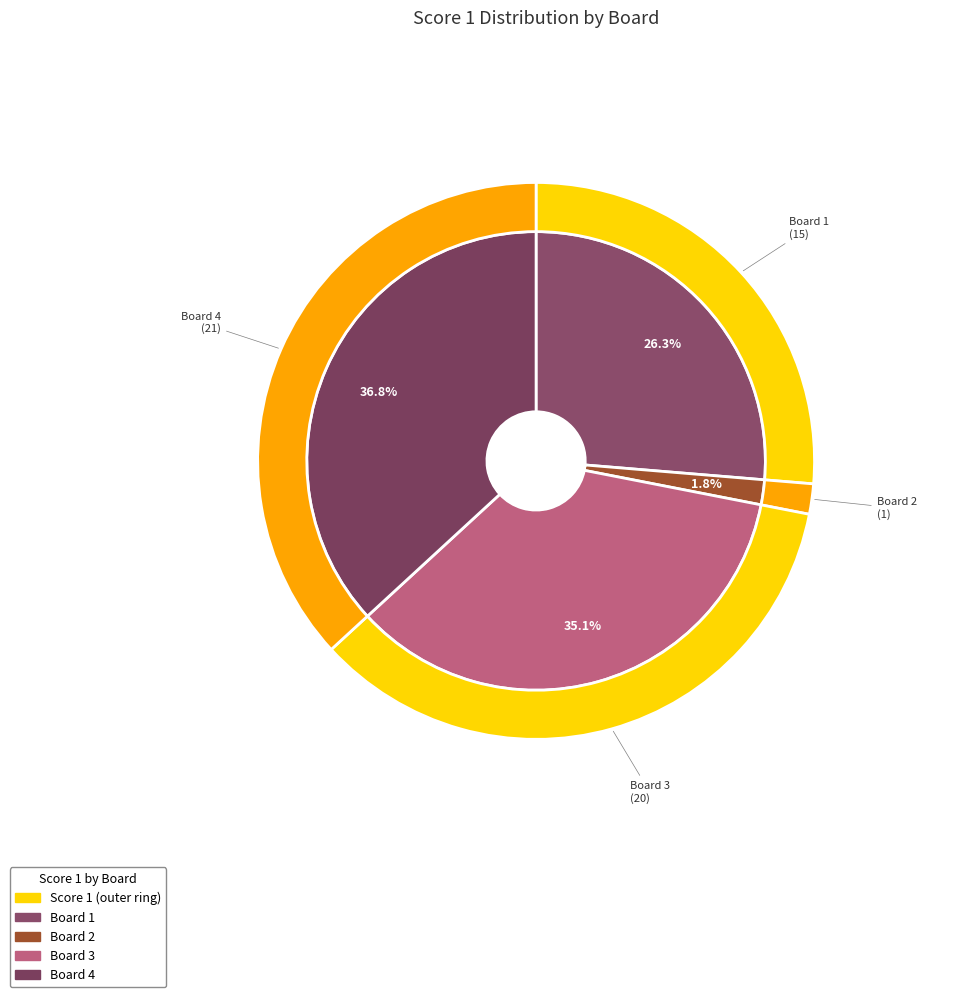

What portion of the pie excludes Board 4?

63.2%